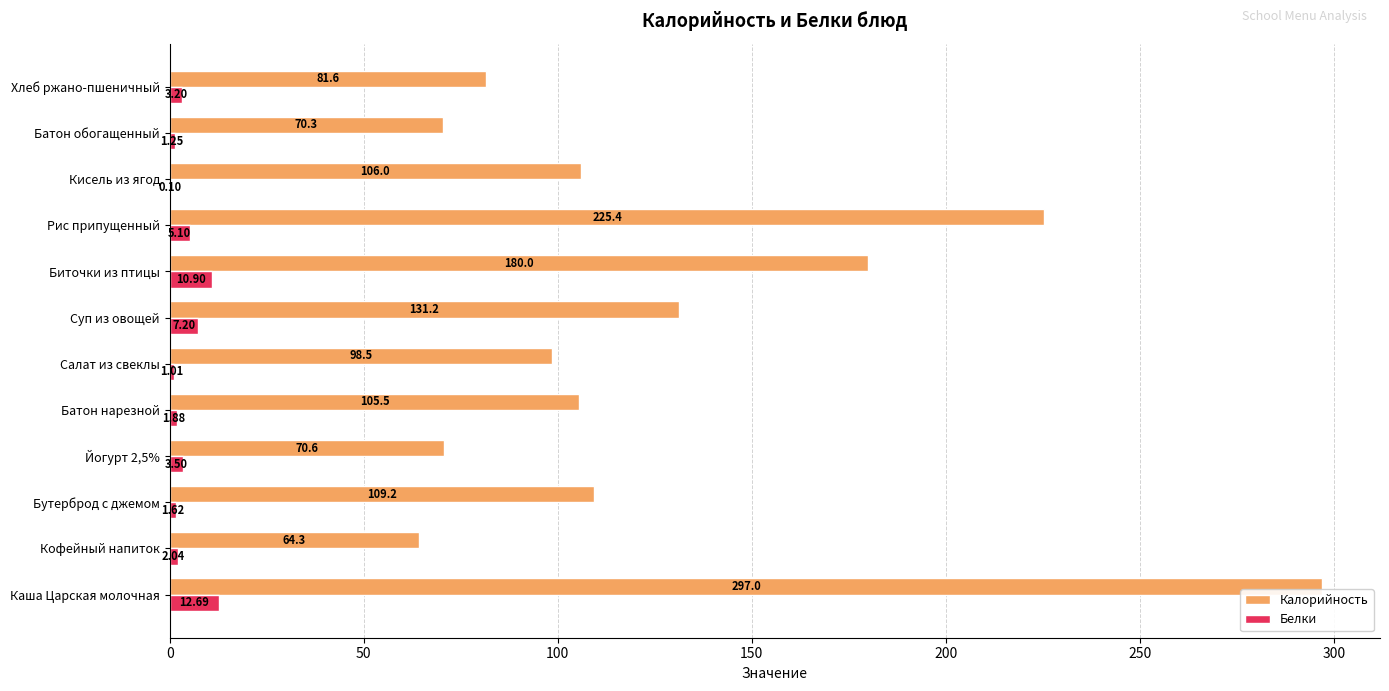

Which series has the largest total across all categories?

Калорийность